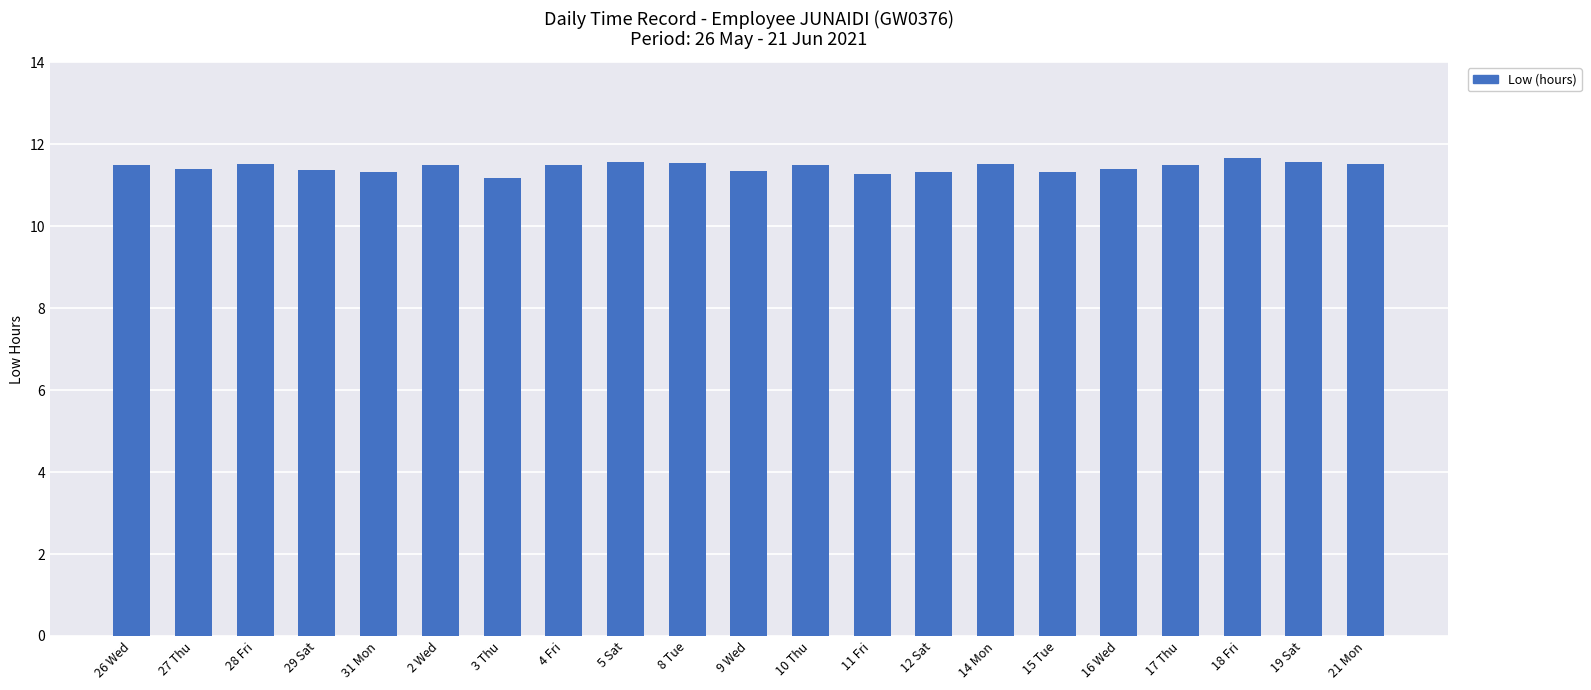

What is the difference between the second highest and second lowest values?

0.3